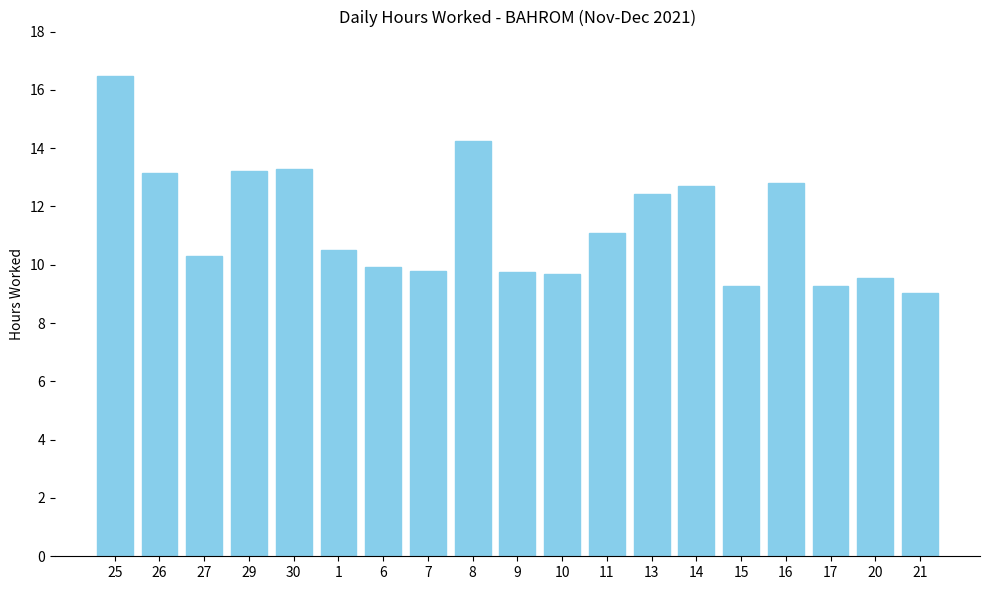

What is the sum of all values?

216.4